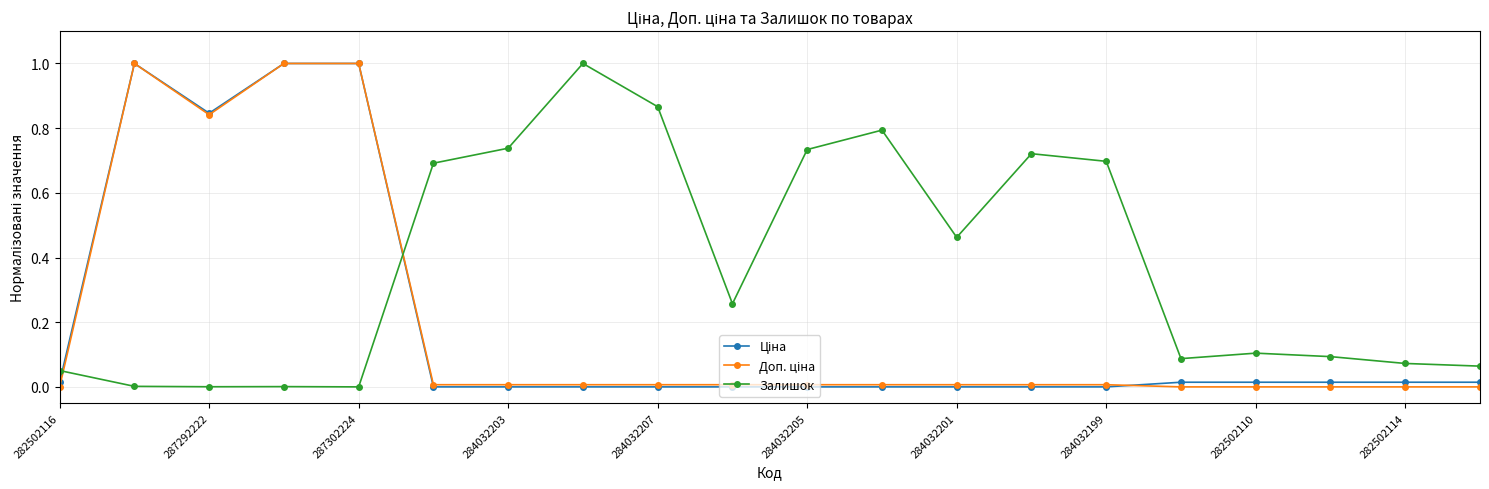

True or false: Залишок has more than 2 points higher than both neighbors.

True